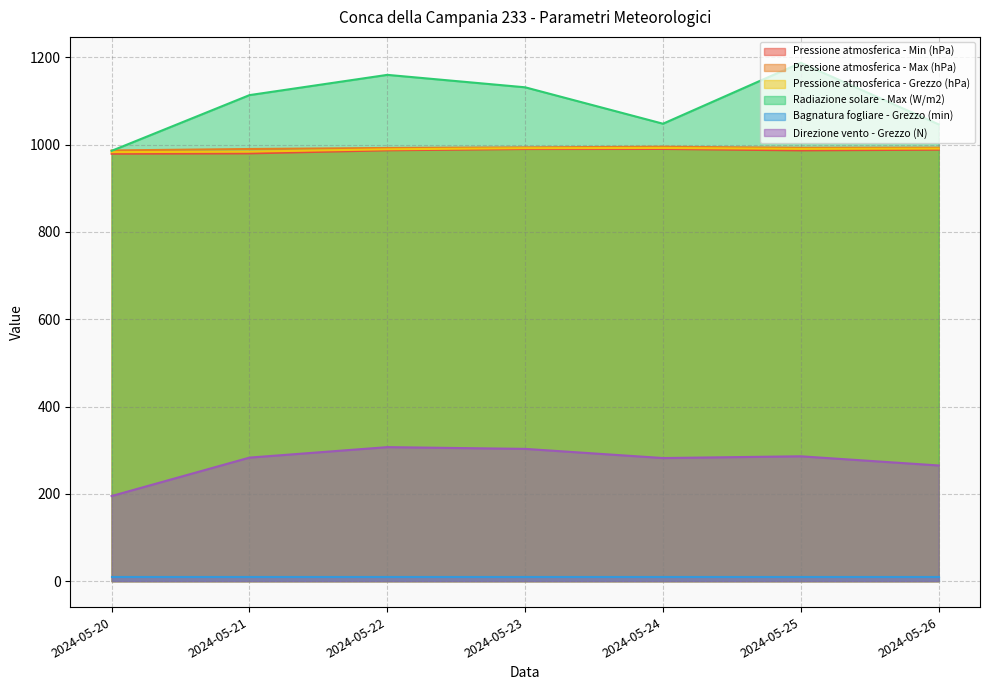

In Pressione atmosferica - Max (hPa), how many points are lower than both neighbors (excluding endpoints)?

1